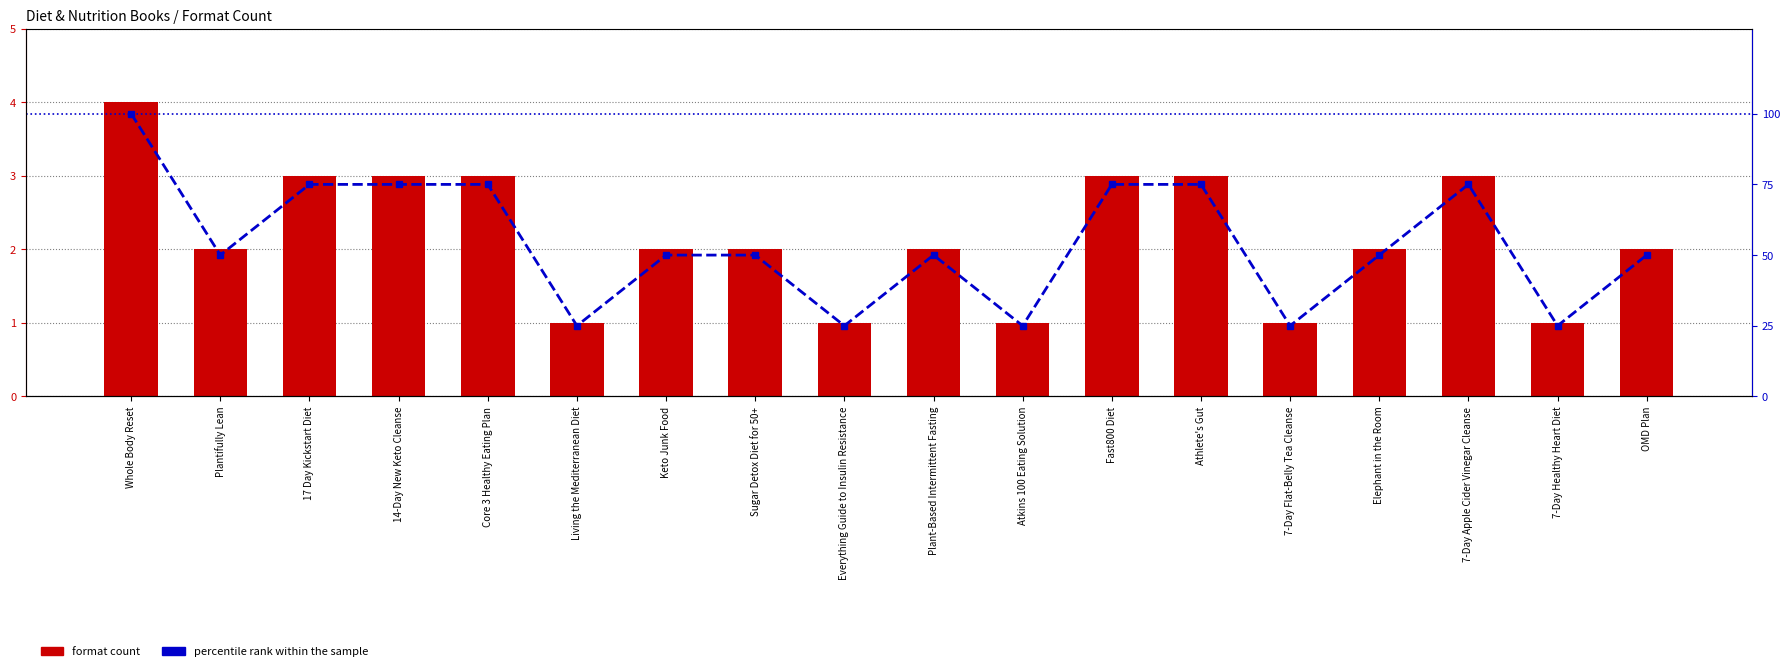

Between 7-Day Flat-Belly Tea Cleanse and Plantifully Lean, which is larger?

Plantifully Lean